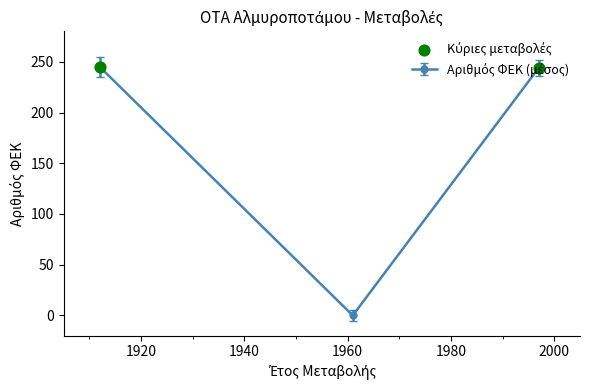

What is the difference between the maximum and minimum values?

245